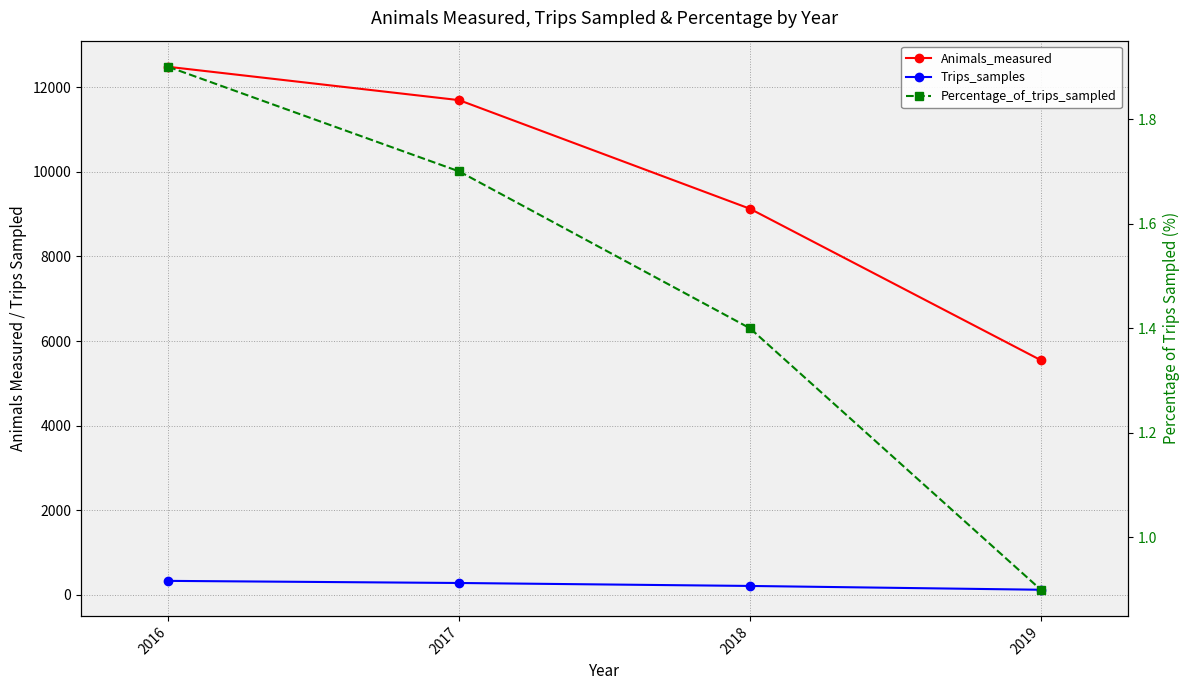

True or false: Percentage_of_trips_sampled and Animals_measured cross at least once.

False